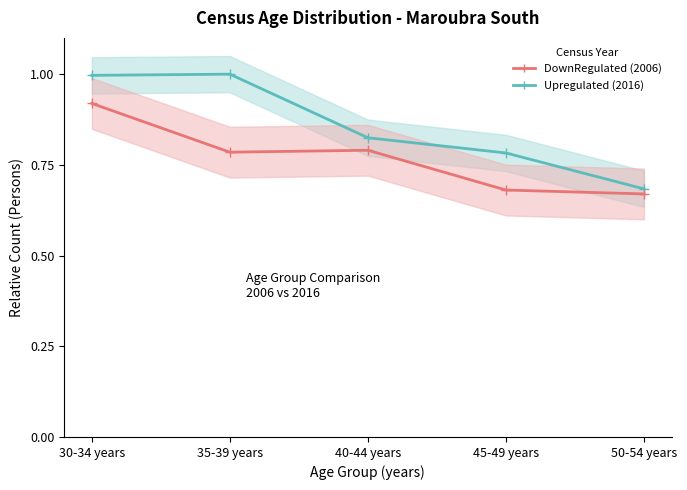

Which label corresponds to the smallest value in the chart?

50-54 years